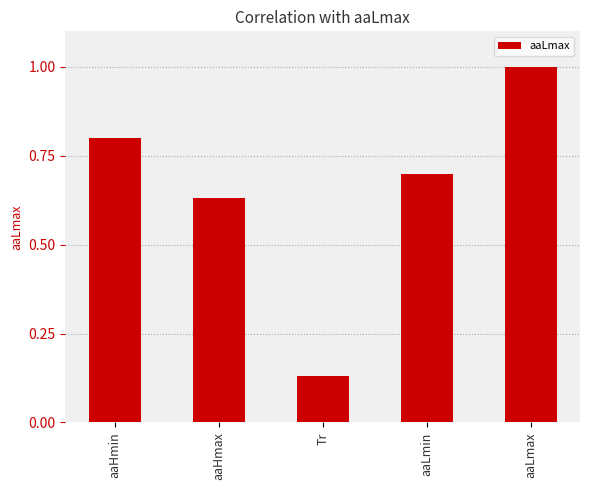

Which category has the lowest value across all series?

Tr